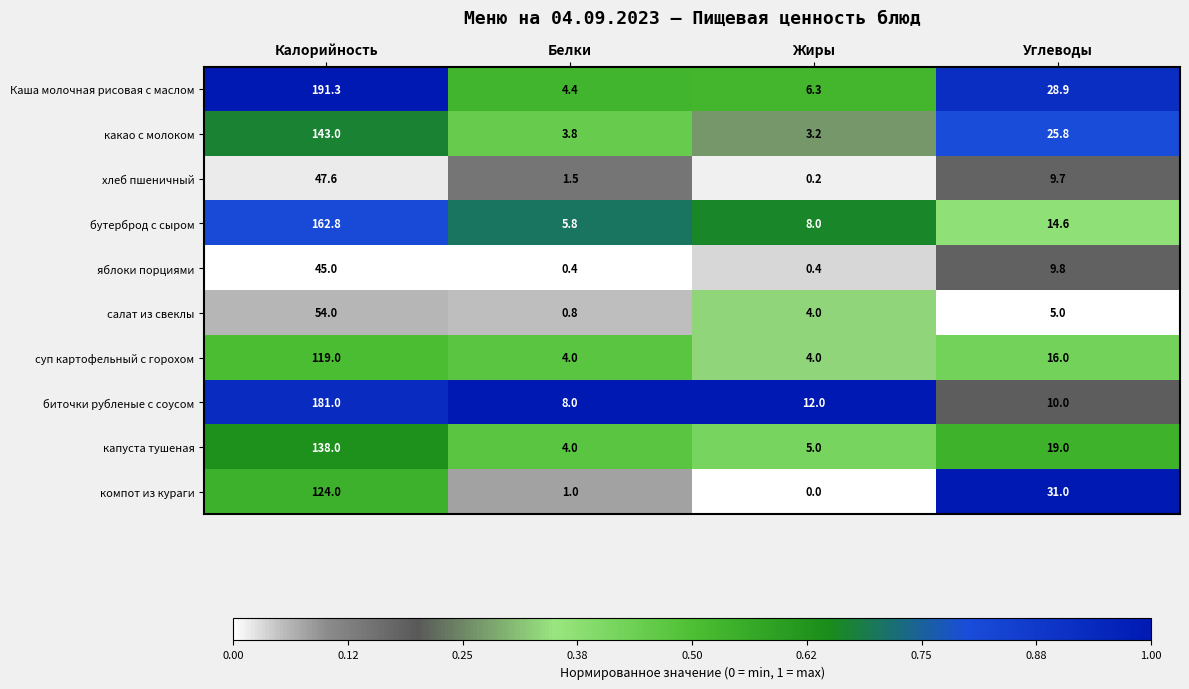

What is the total value across all series at Жиры?

43.1